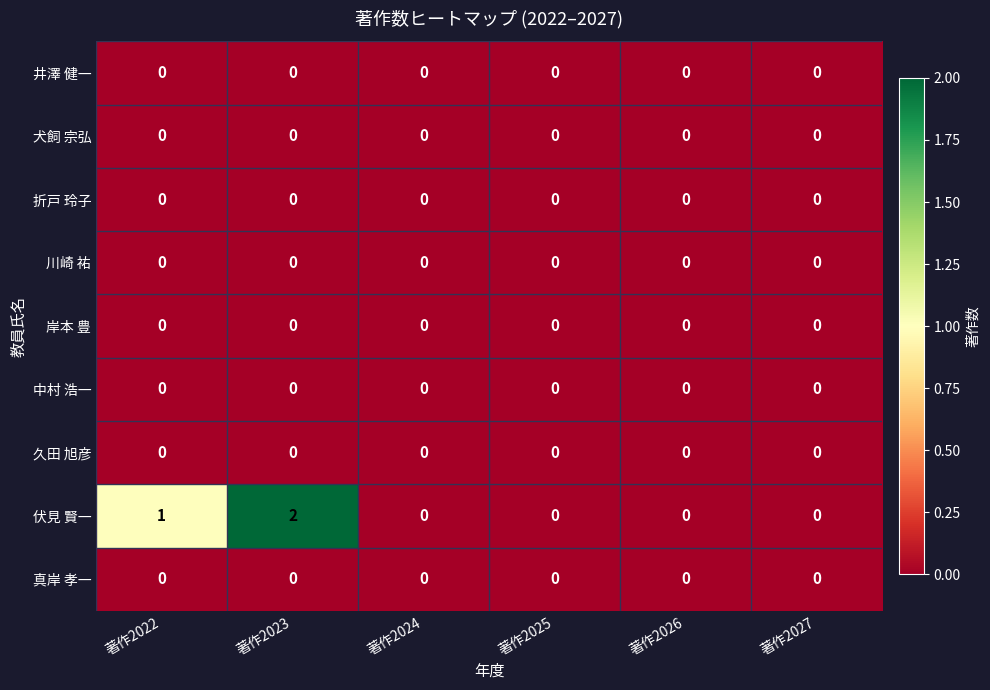

Which series changed the most between 著作2022 and 著作2026?

伏見 賢一